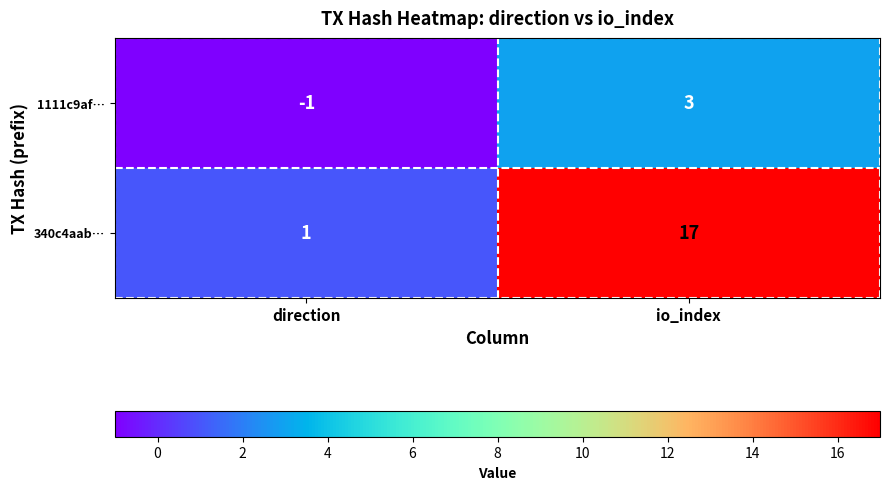

At direction, list the series in order from smallest to largest.

1111c9af…, 340c4aab…